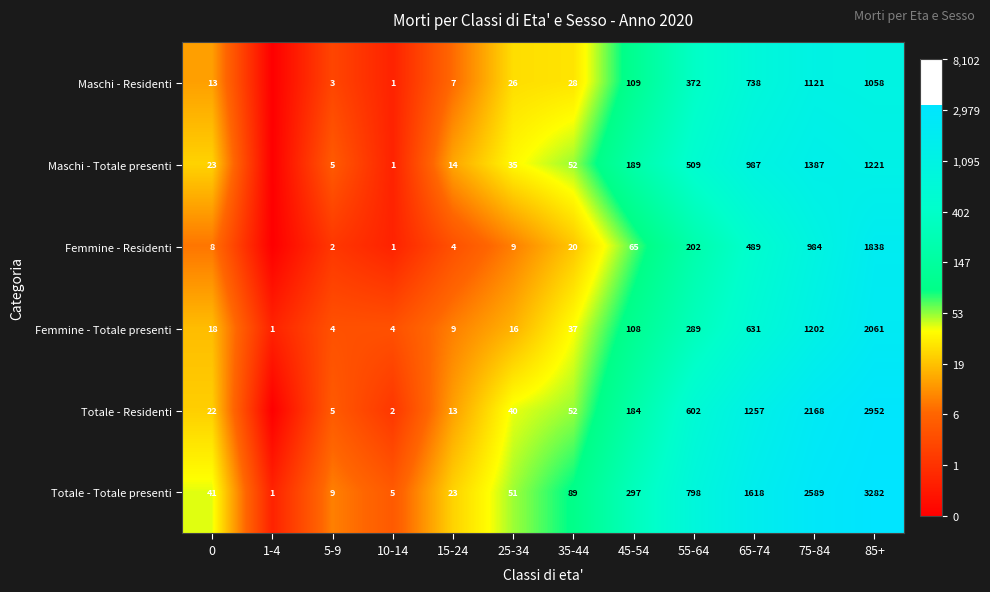

Rank the categories by Totale - Totale presenti value from highest to lowest.

85+, 75-84, 65-74, 55-64, 45-54, 35-44, 25-34, 0, 15-24, 5-9, 10-14, 1-4